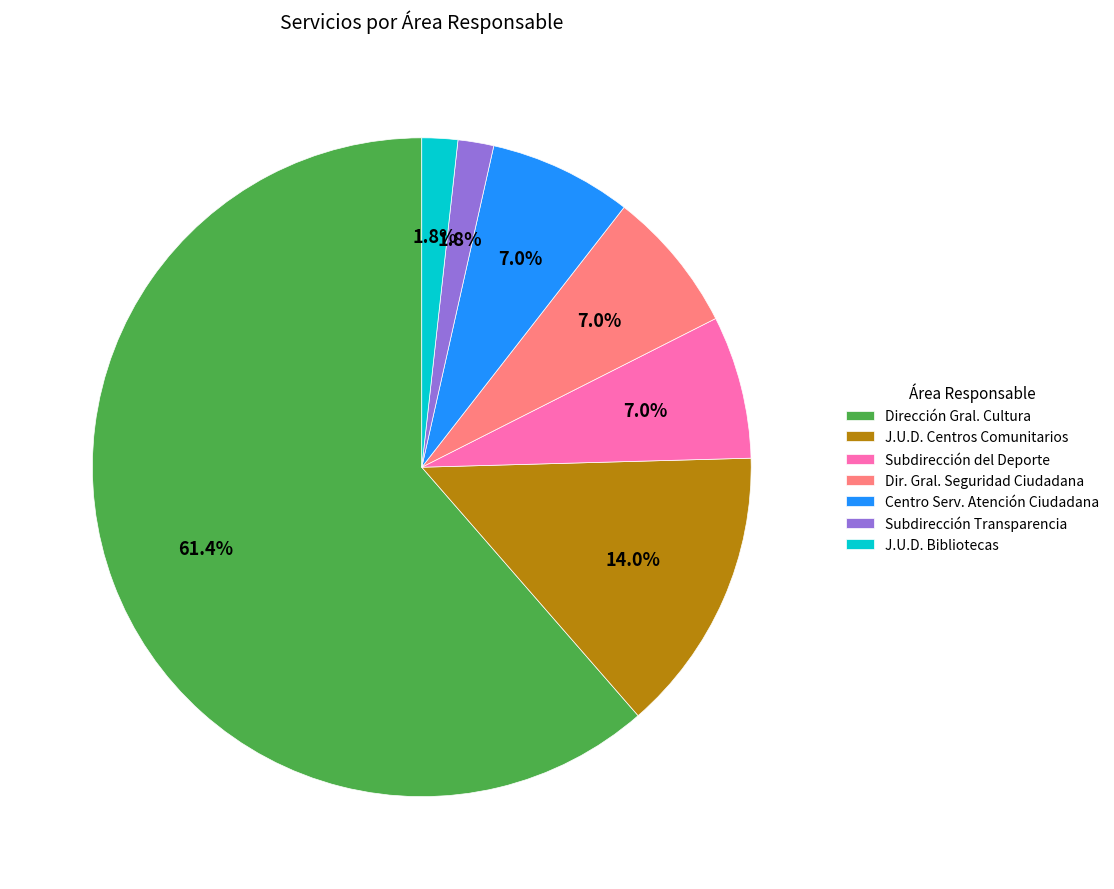

What percentage do Dir. Gral. Seguridad Ciudadana and Subdirección del Deporte together represent?

14.0%